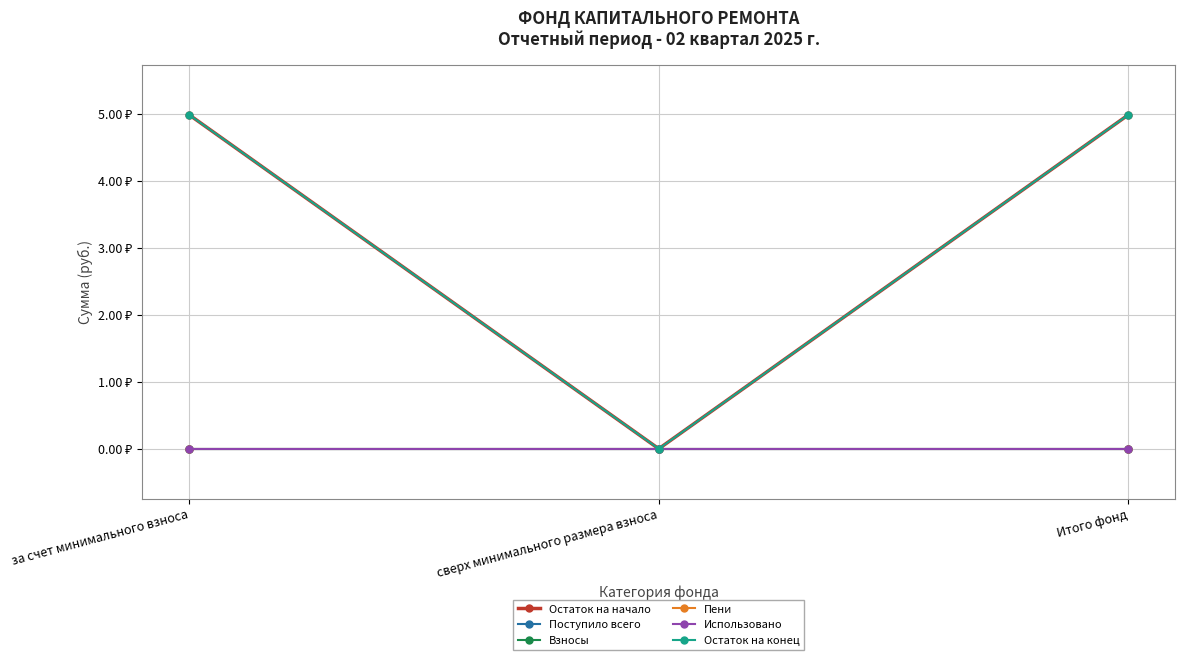

Does the chart have visible grid lines?

Yes